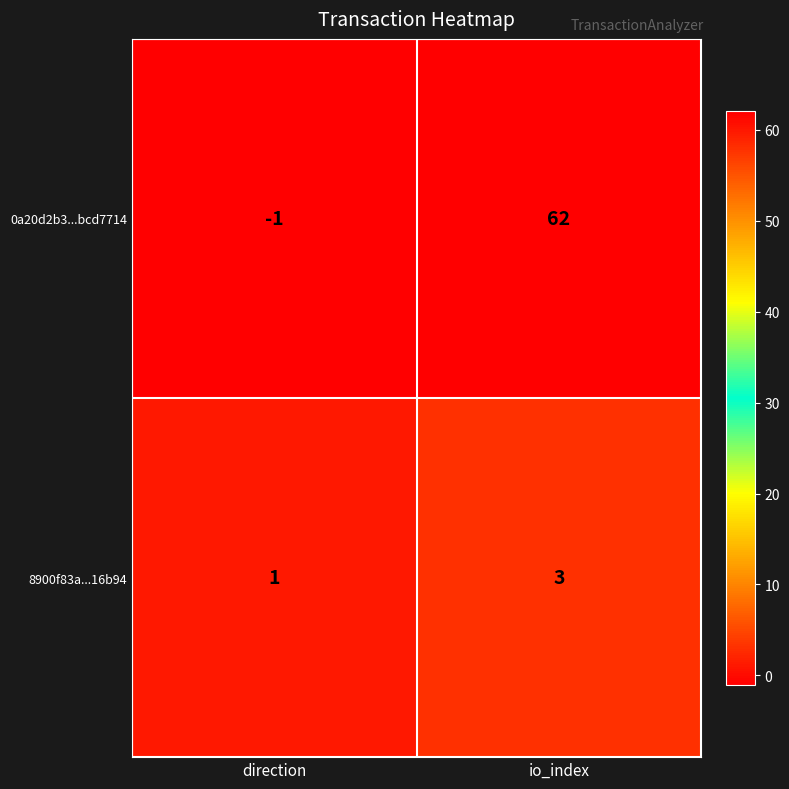

The 8900f83a...16b94 series shows 2 at direction. True or false?

False